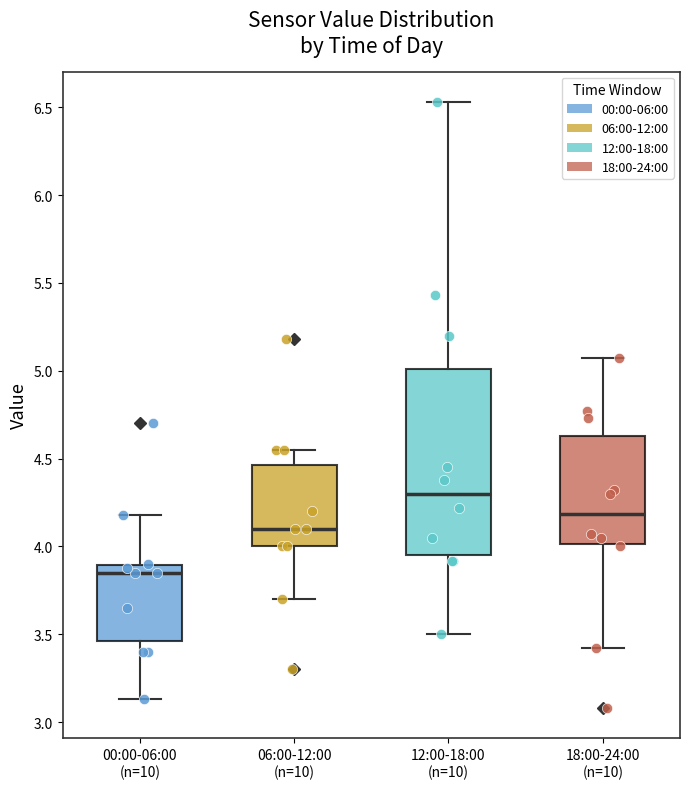

Reading left to right, transcribe this box plot: for each box, give where its median line is, the range the box spans, and where its two whiskers end, as read against the y-axis. The values are not printed on the chart, so give them approximately, as read against the axis.

00:00-06:00 (n=10): median 3.85, box 3.45 to 3.90, whiskers 3.15 to 4.20
06:00-12:00 (n=10): median 4.10, box 4.00 to 4.45, whiskers 3.70 to 4.55
12:00-18:00 (n=10): median 4.30, box 3.95 to 5.00, whiskers 3.50 to 6.55
18:00-24:00 (n=10): median 4.20, box 4.00 to 4.65, whiskers 3.40 to 5.05